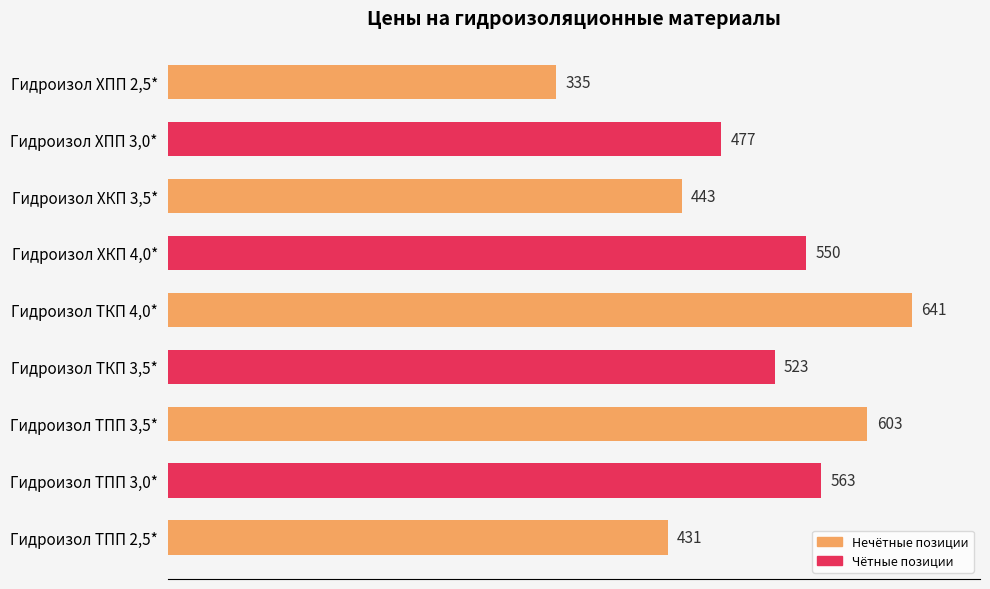

What is the label of the 6th bar from the bottom?

Гидроизол ХКП 4,0*